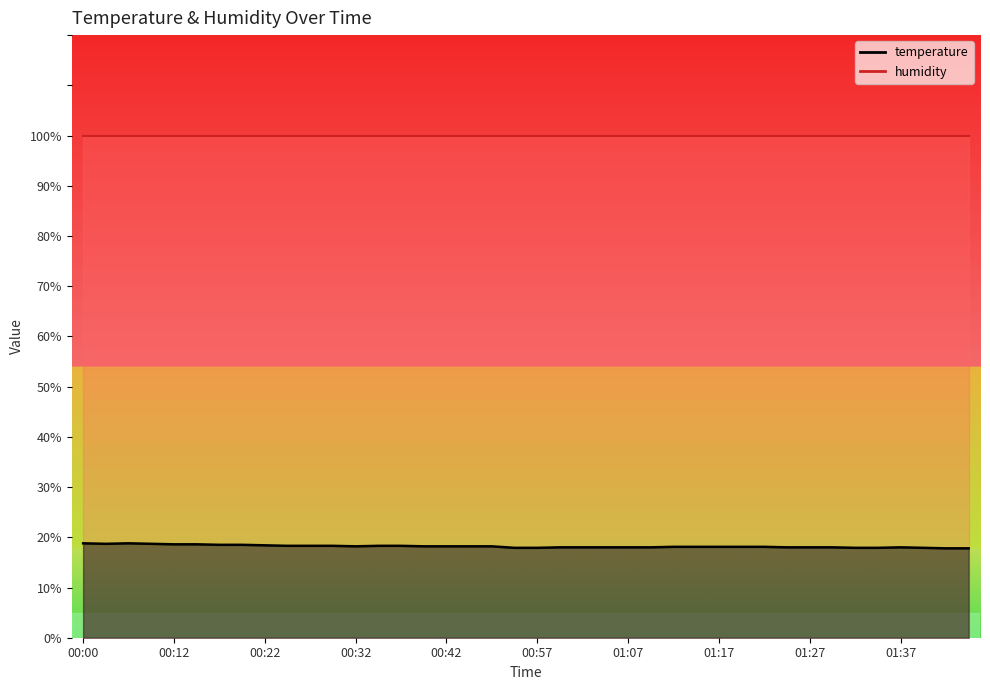

What value does the data have at 00:25?

18.3